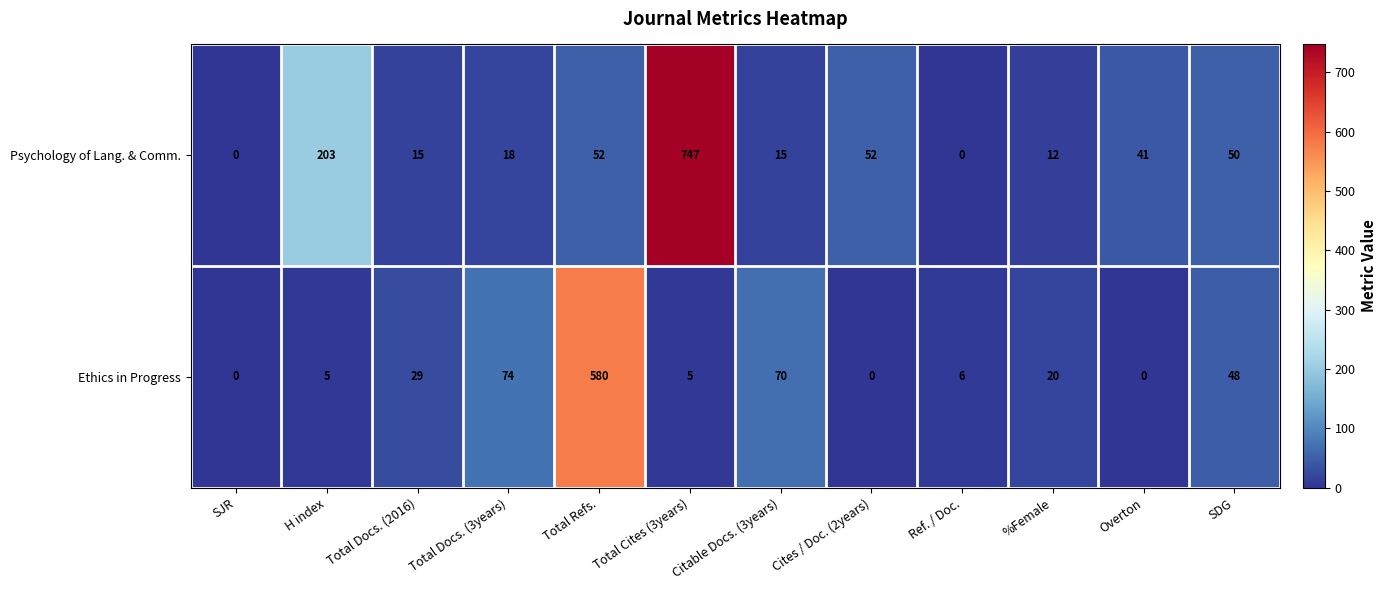

What is the spread (max minus min) of values at Cites / Doc. (2years)?

52